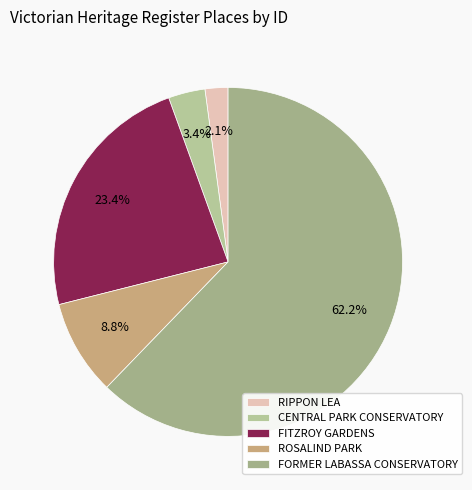

Which category has the smallest portion of the pie?

RIPPON LEA